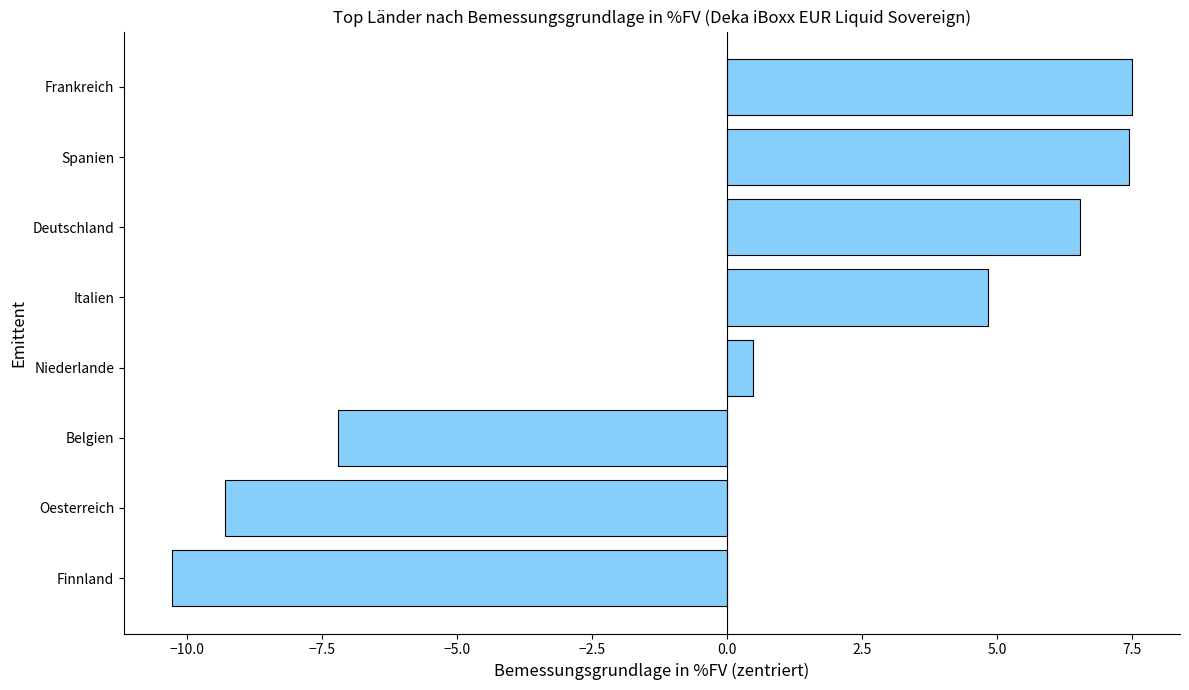

True or false: the data shows -4.2 at Belgien.

False